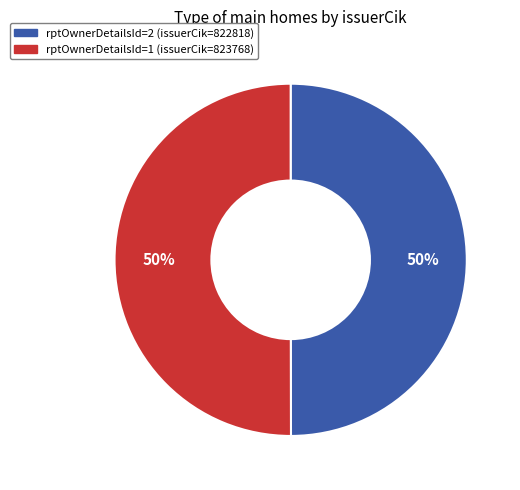

To the nearest percent, what percentage of the pie is rptOwnerDetailsId=2 (issuerCik=822818)?

50%